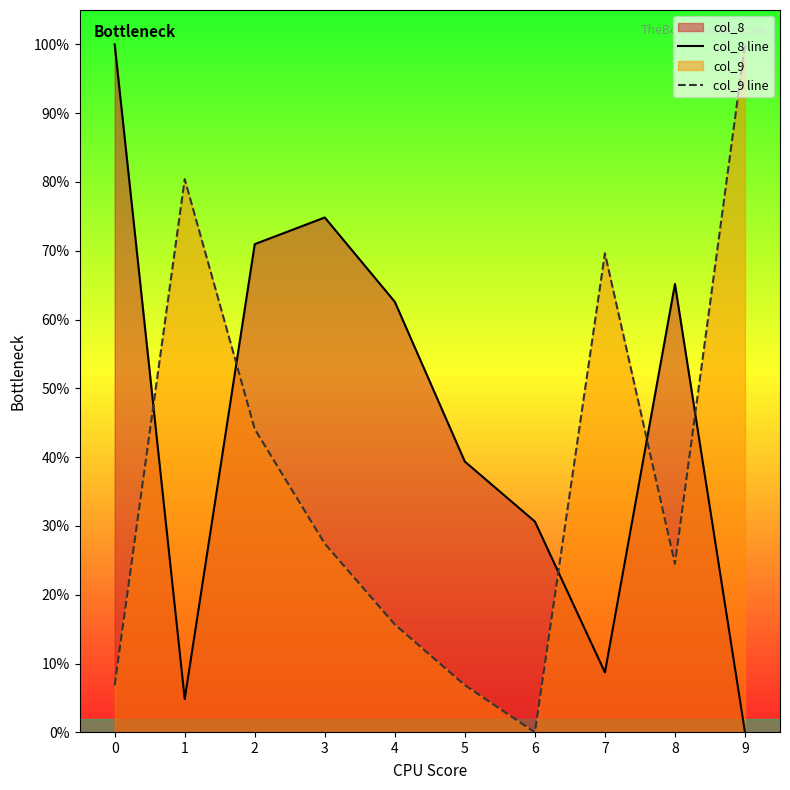

How many lines are shown in the chart?

2